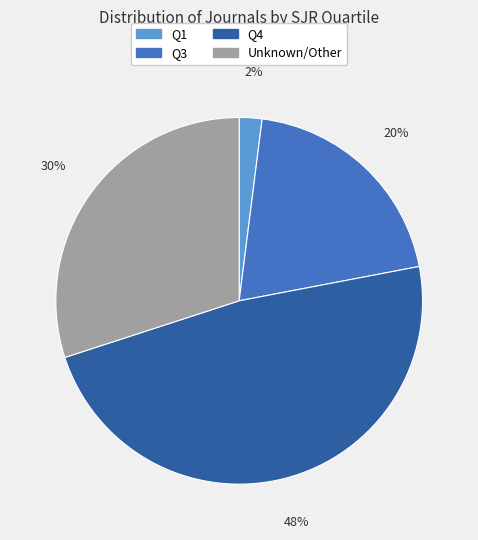

Is there any slice that represents more than half of the pie?

No